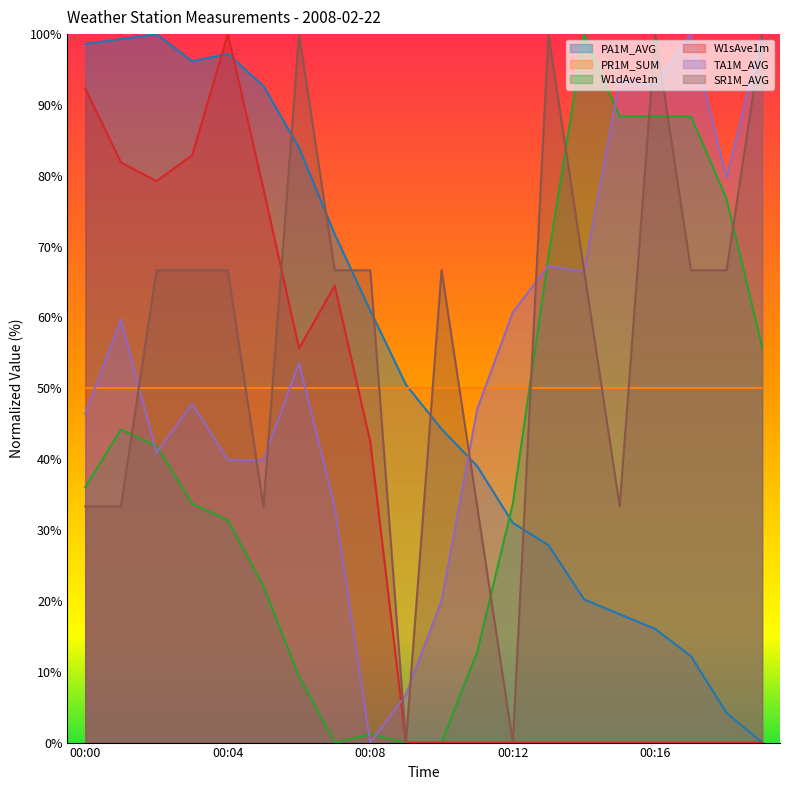

At 00:04, list the series in order from largest to smallest.

W1sAve1m, PA1M_AVG, SR1M_AVG, PR1M_SUM, TA1M_AVG, W1dAve1m